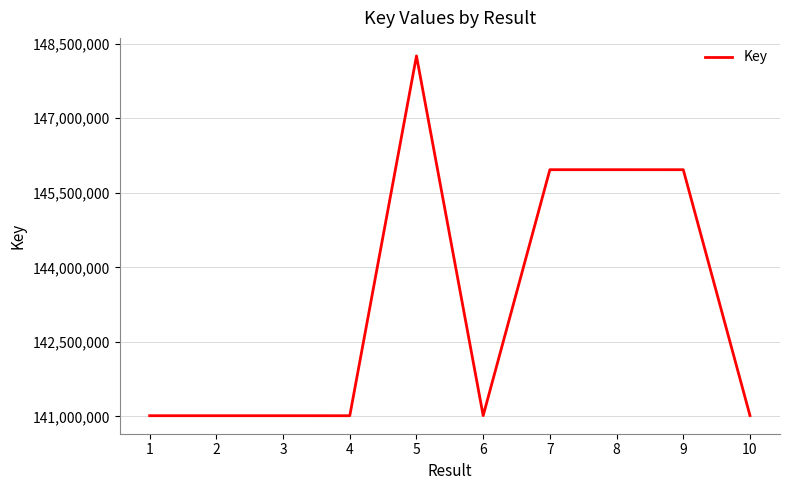

What is the minimum value shown in the chart?

141014141